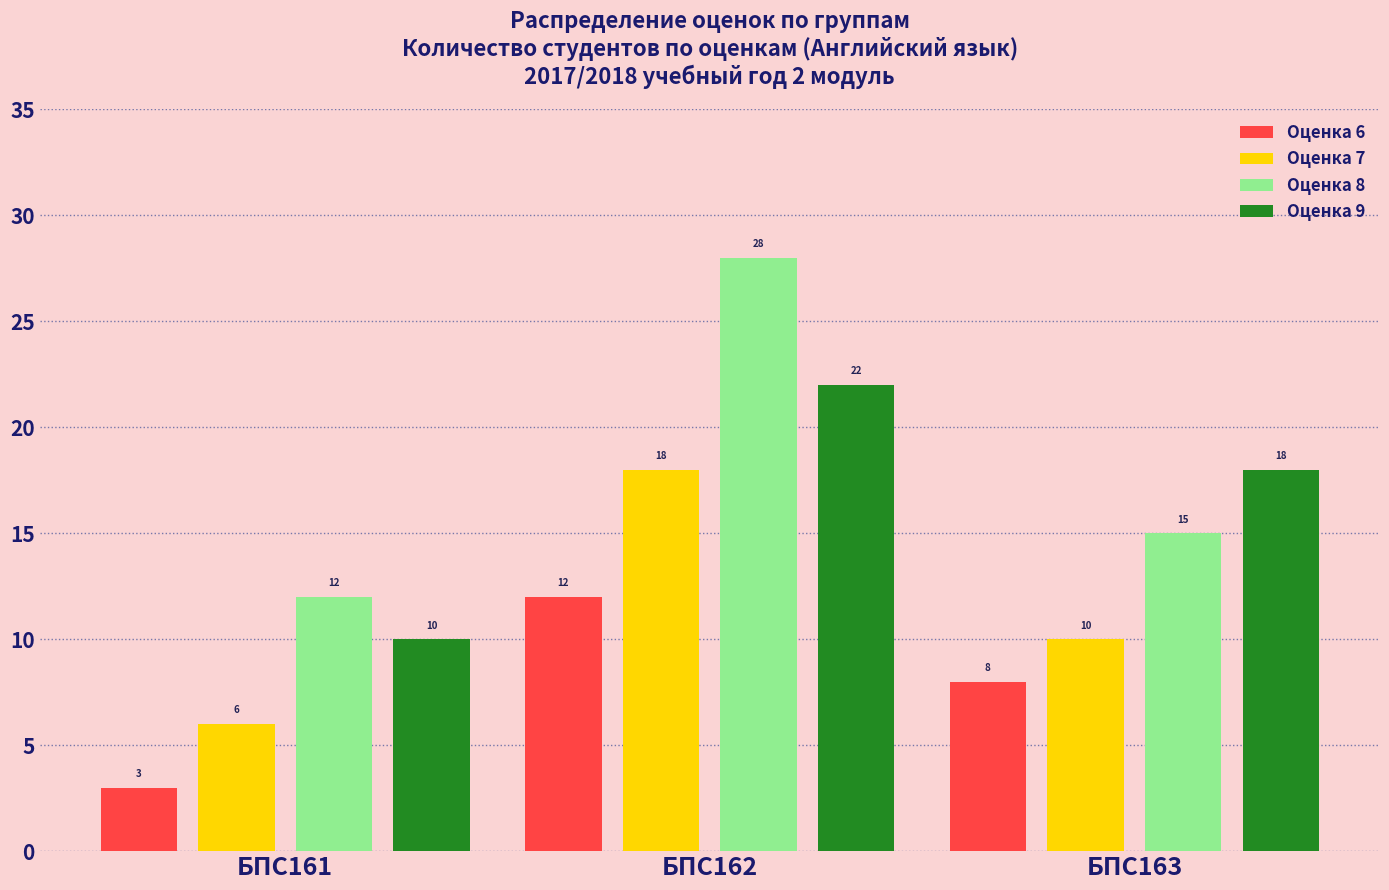

True or false: Оценка 8 has a value of 12 at БПС161.

True